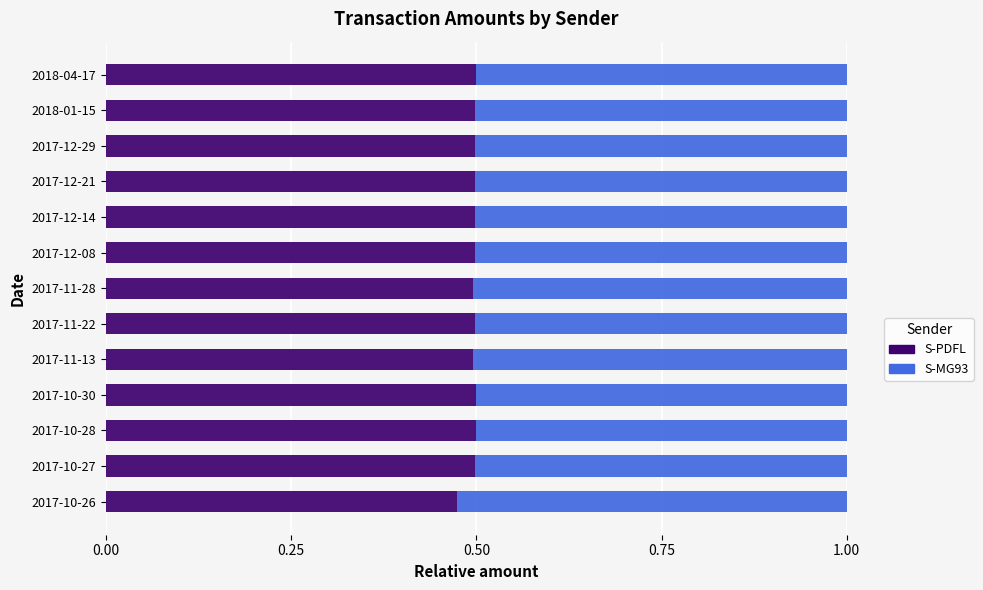

Count the S-PDFL values in the range 0 to 1.

13